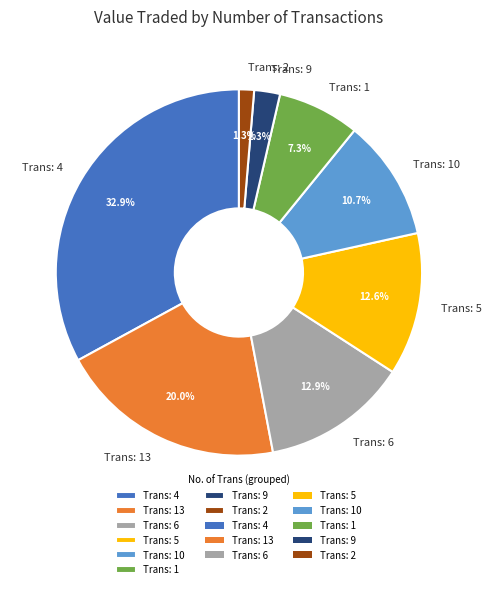

Combined, what portion of the pie is Trans: 1 and Trans: 5?

19.9%